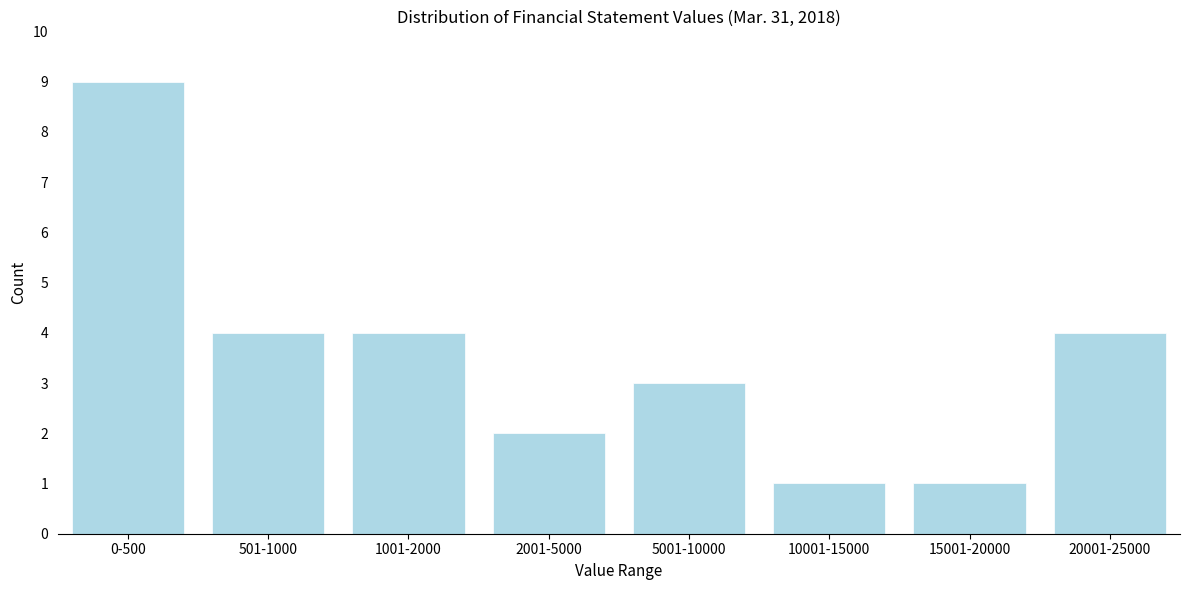

Reading left to right, what are all the values shown in this chart?

0-500=9	501-1000=4	1001-2000=4	2001-5000=2	5001-10000=3	10001-15000=1	15001-20000=1	20001-25000=4